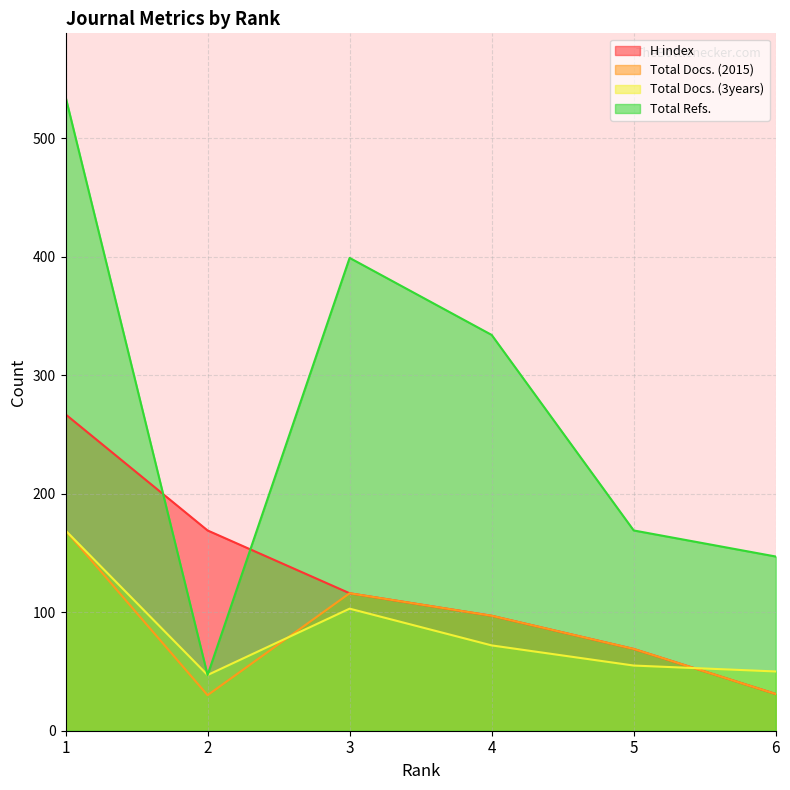

How many lines are shown in the chart?

4